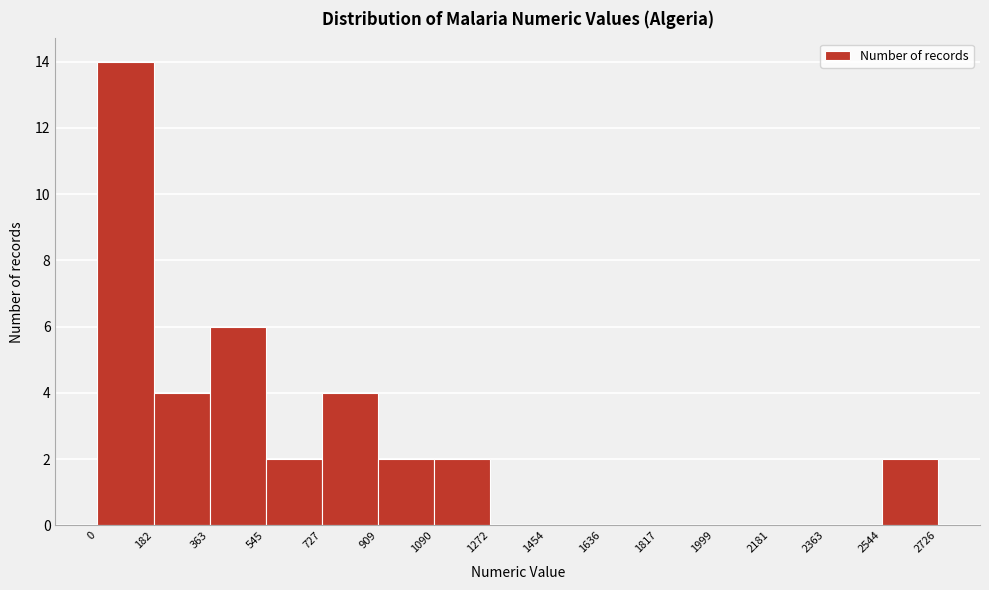

Which range on the x-axis has the tallest bar?

0 to 182